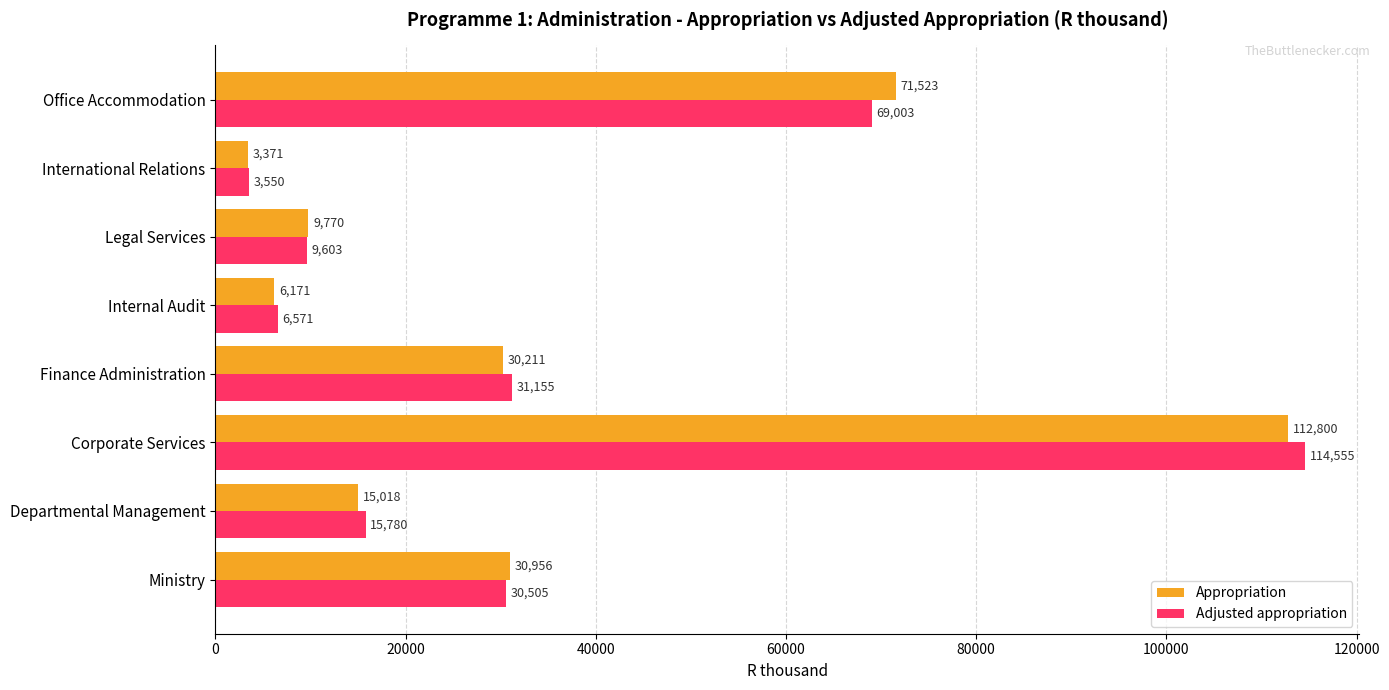

How many categories are shown in the chart?

8